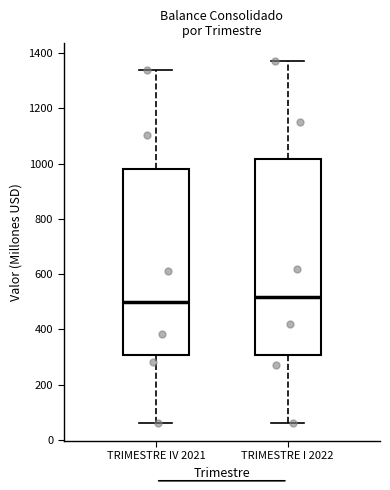

Which box is the tallest, from its lower edge to its upper edge?

TRIMESTRE I 2022